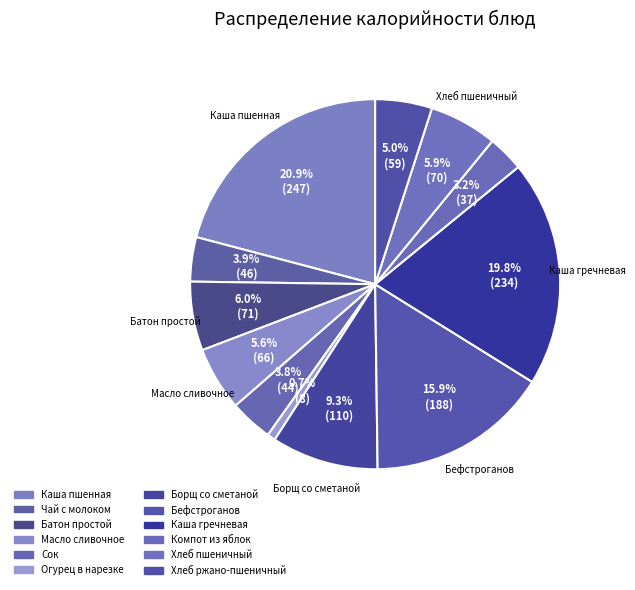

What is the change in value from Сок to Огурец в нарезке?

-35.9